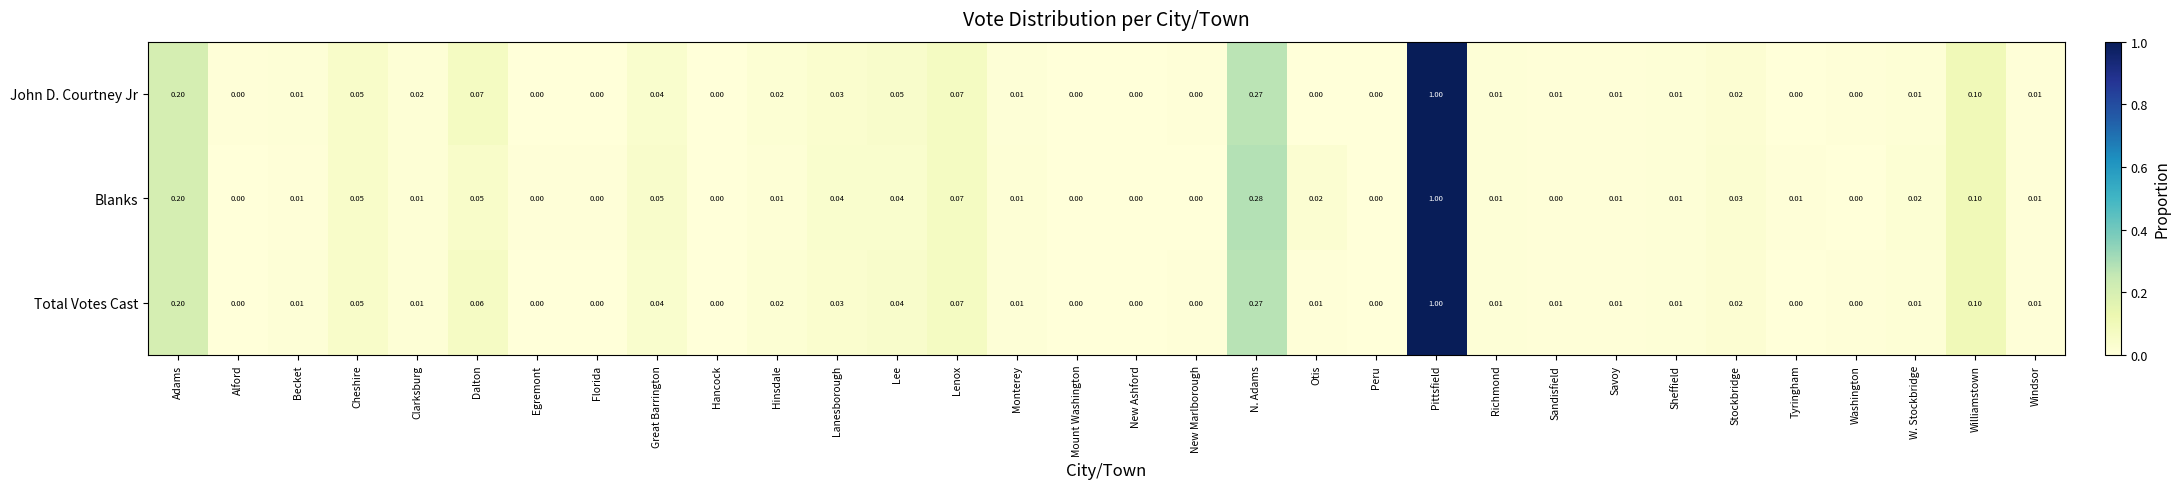

At which category is the sum across all series the highest?

Pittsfield